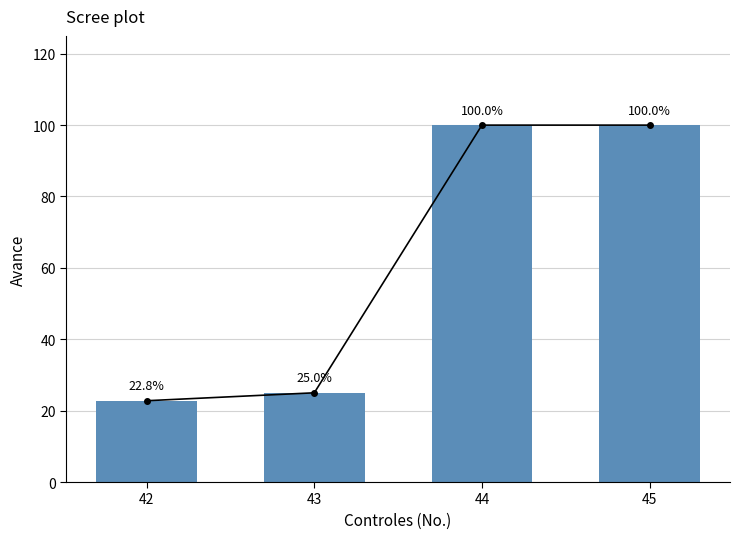

Are the bars grouped side by side (vs. stacked)?

No